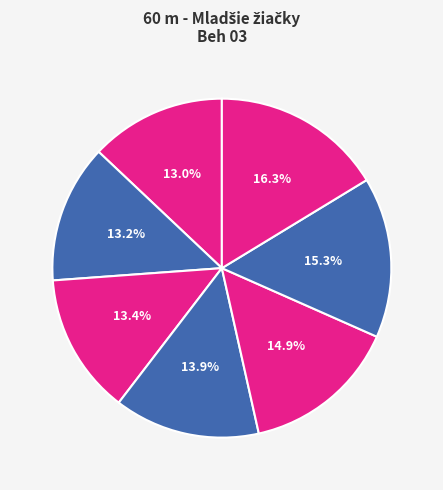

Is the sum of Seidlová Simona and Juríková Paula greater than half?

No